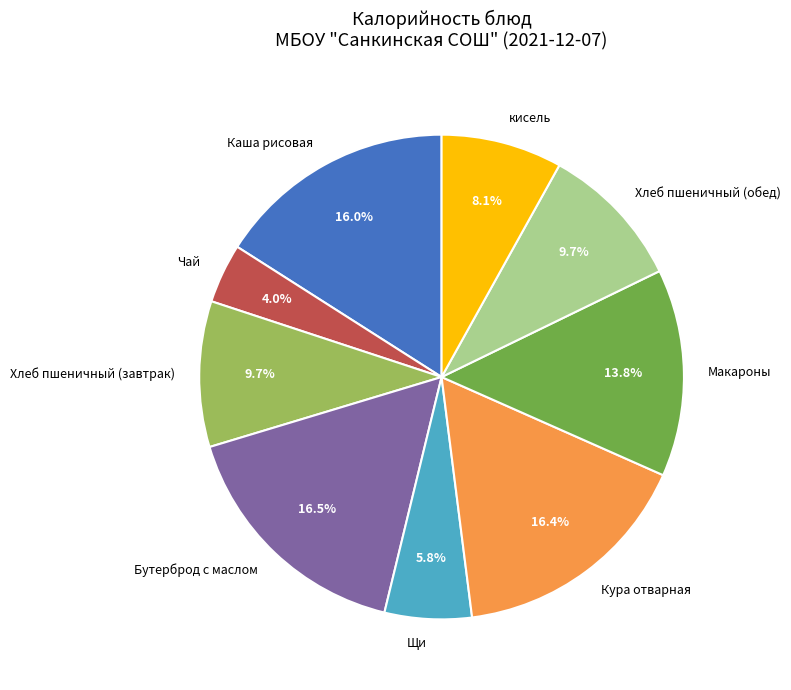

Between Каша рисовая and Бутерброд с маслом, which is larger?

Бутерброд с маслом